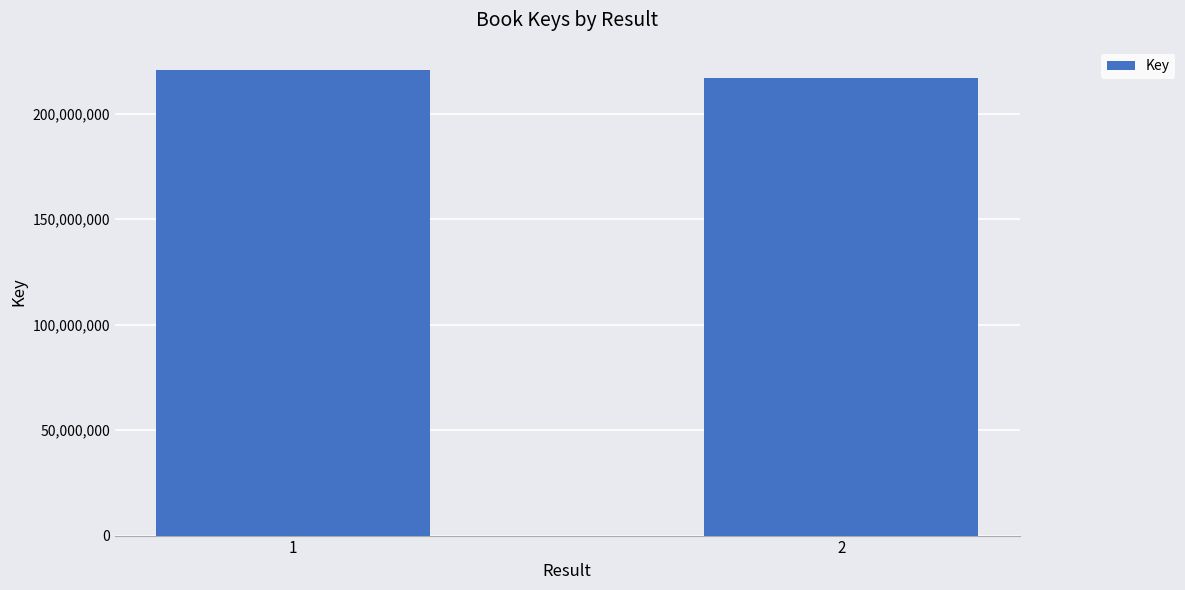

What is the change in value from 1 to 2?

-3672262